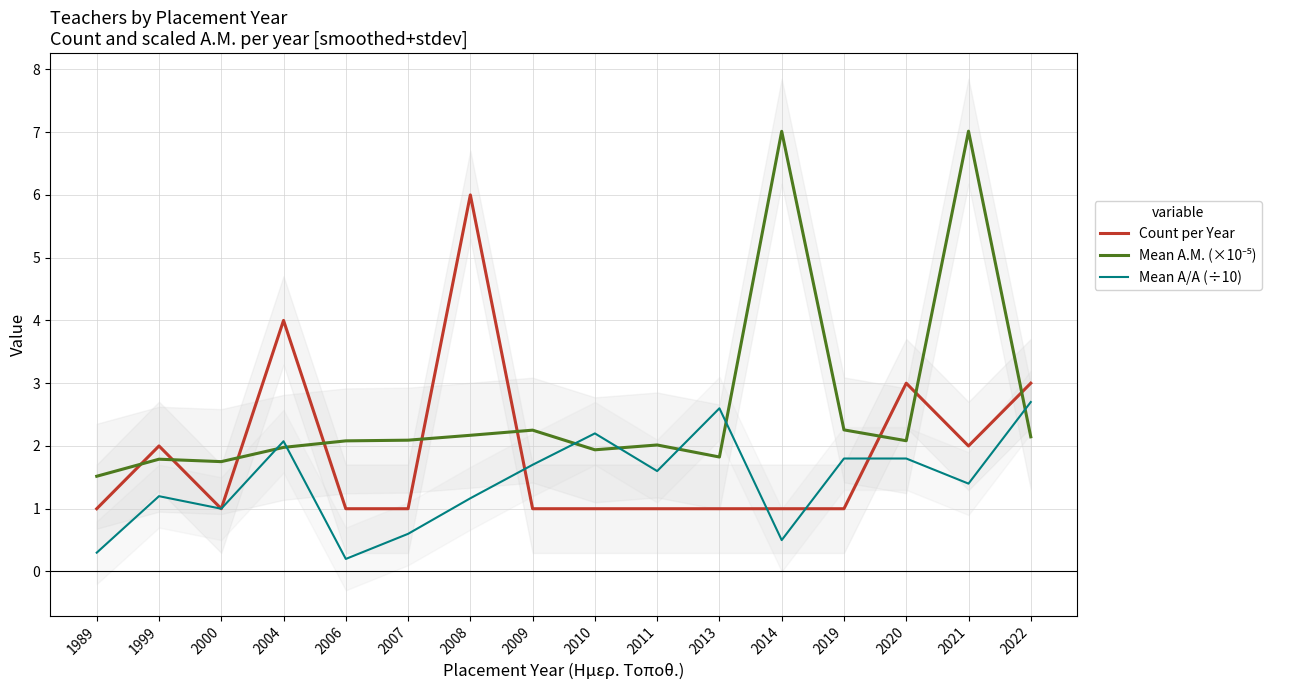

What are all the series names shown in the legend?

Count per Year, Mean A.M. (×10⁻⁵), Mean Α/Α (÷10)